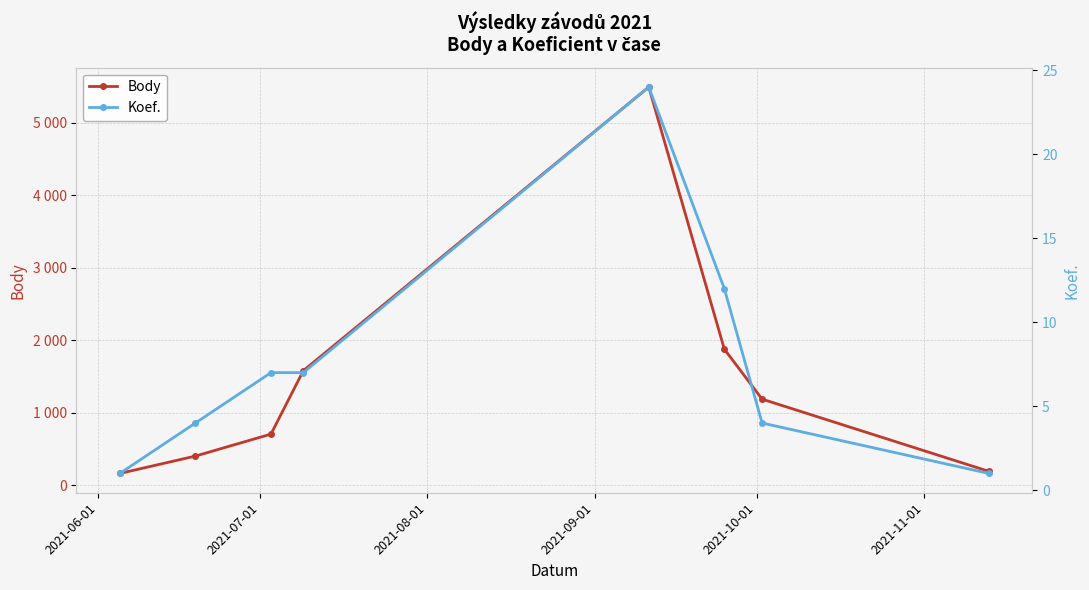

What is the difference between the maximum and minimum values in the Body series?

5326